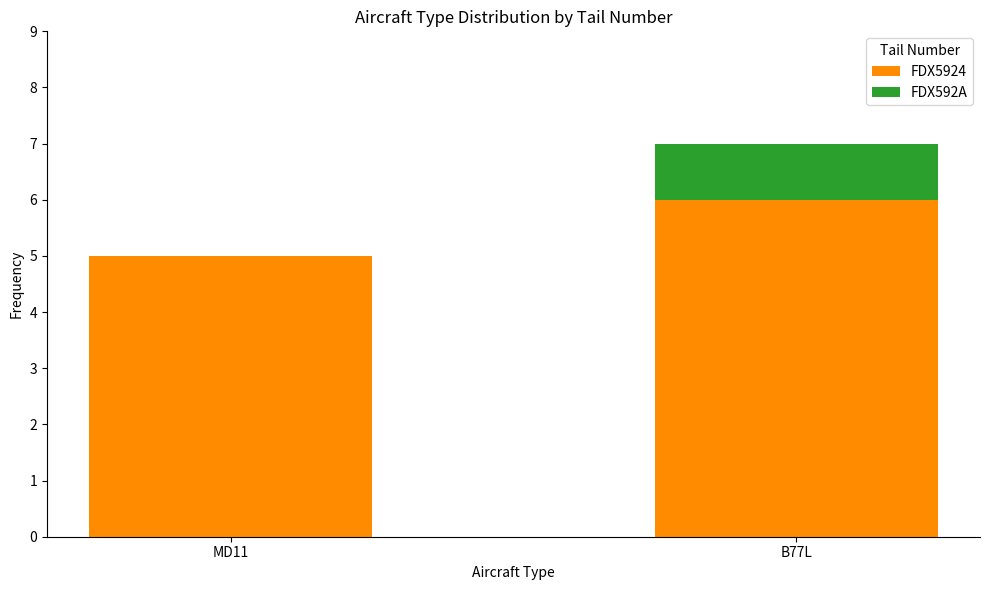

At which category is the sum across all series the highest?

B77L